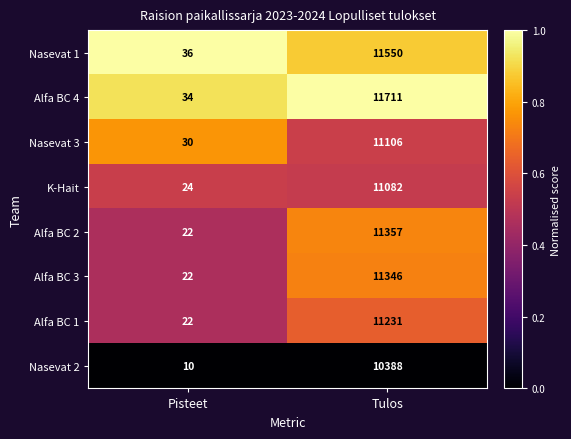

Which series has the widest spread of values?

Alfa BC 4